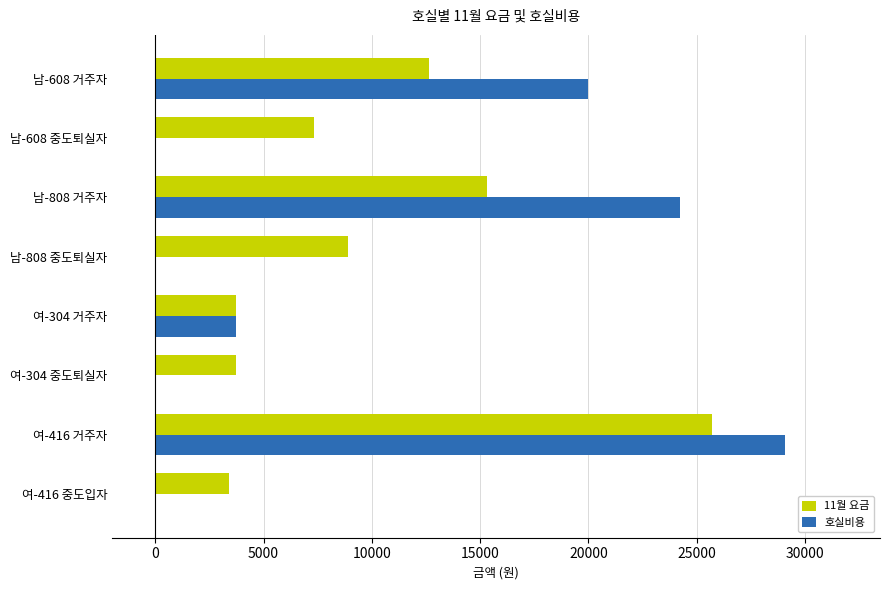

What is the total value across all series at 여-416 중도입자?

3400